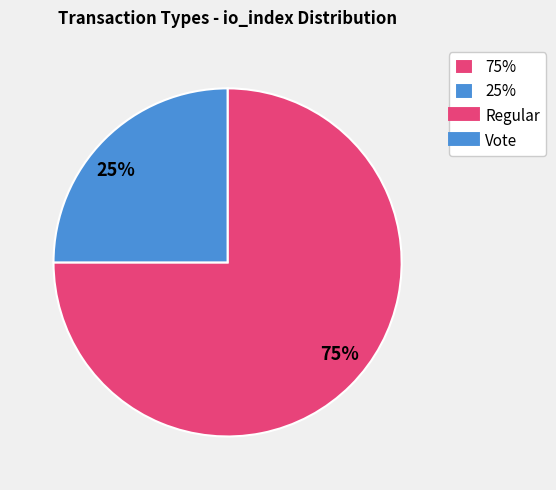

Rank the categories by value from lowest to highest.

25%, 75%